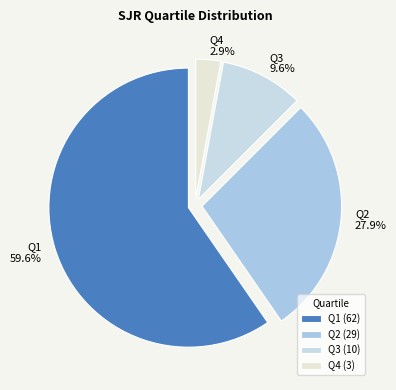

What is the smallest slice in the pie chart?

Q4